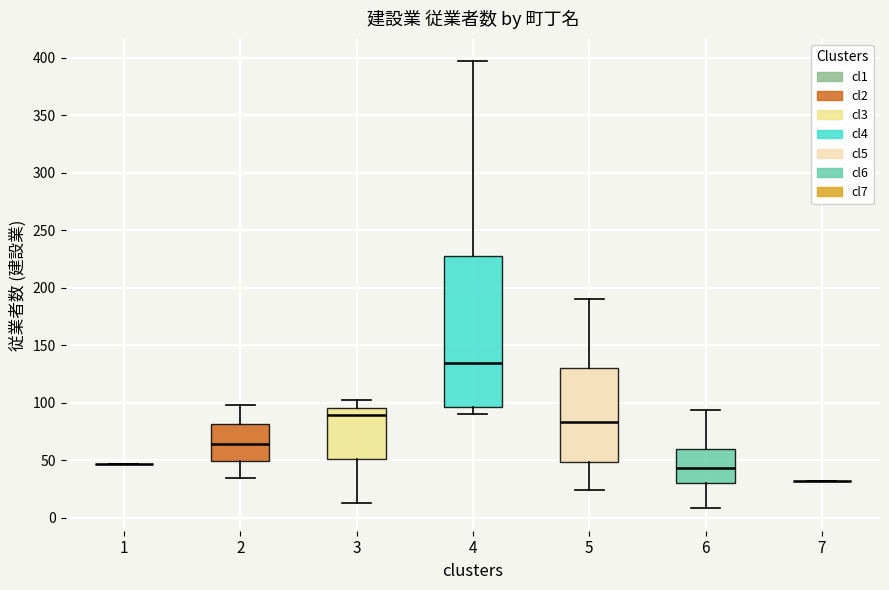

Reading left to right, read every box against the y-axis: the position of its median line, the range the box covers, and the ends of its whiskers. The values are not printed on the chart, so give them approximately, as read against the axis.

1: box collapsed to a line at 45, whiskers 45 to 45
2: median 65, box 50 to 80, whiskers 35 to 100
3: median 90, box 50 to 95, whiskers 15 to 100
4: median 135, box 95 to 230, whiskers 90 to 395
5: median 85, box 50 to 130, whiskers 25 to 190
6: median 45, box 30 to 60, whiskers 10 to 95
7: box collapsed to a line at 30, whiskers 30 to 30